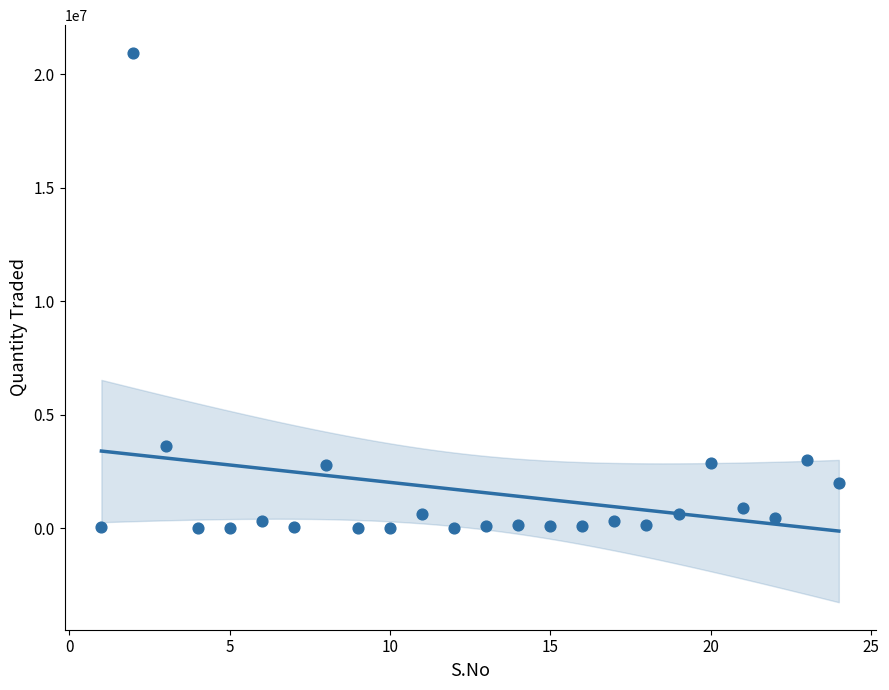

What Y value in the scatter plot is closest to 10474632?

3637062.4